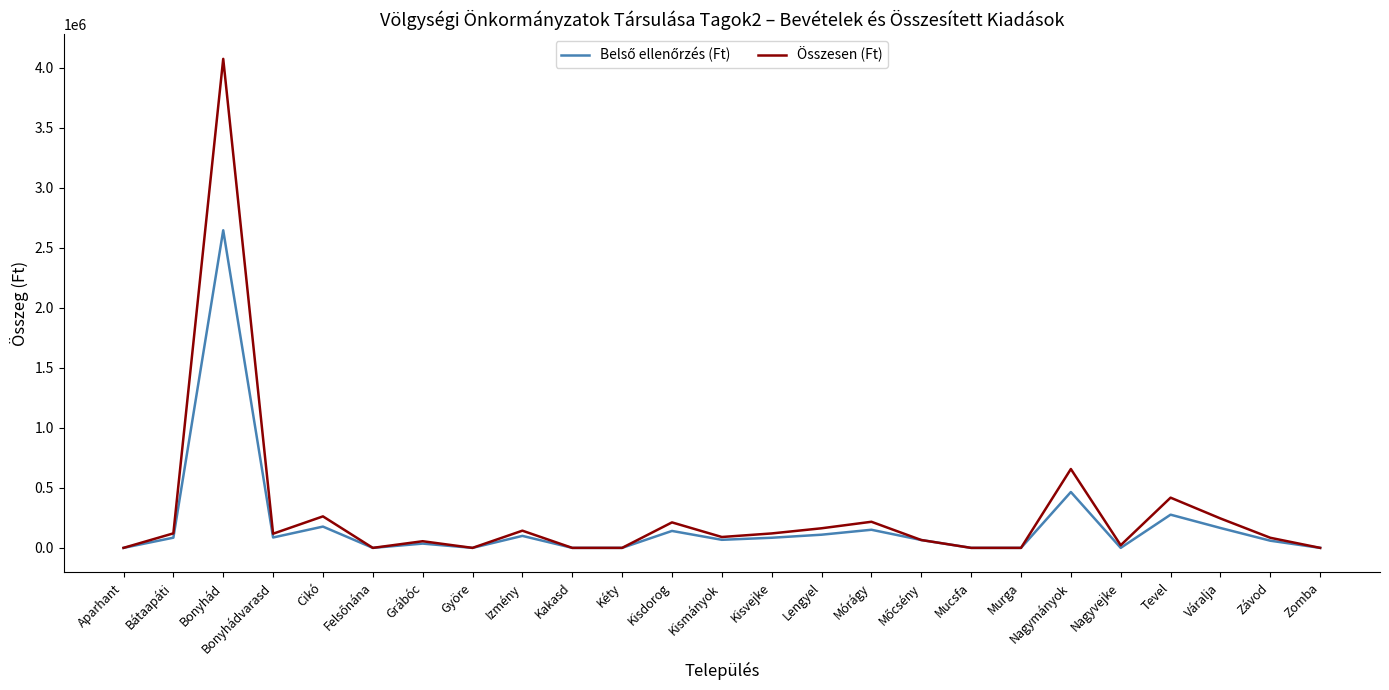

What is the maximum value shown in the chart?

4073010.1